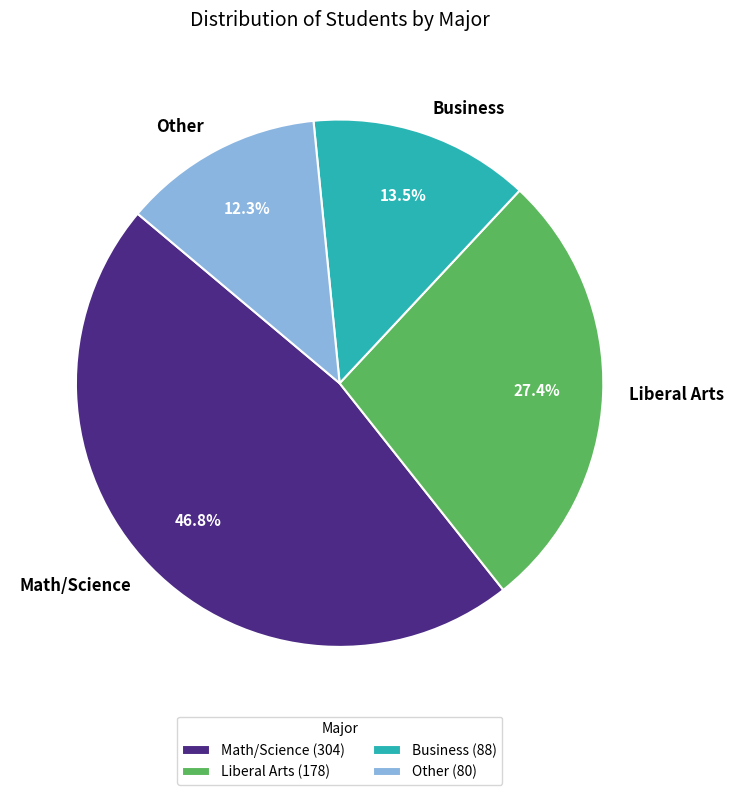

To the nearest percent, what percentage of the pie is Math/Science?

47%